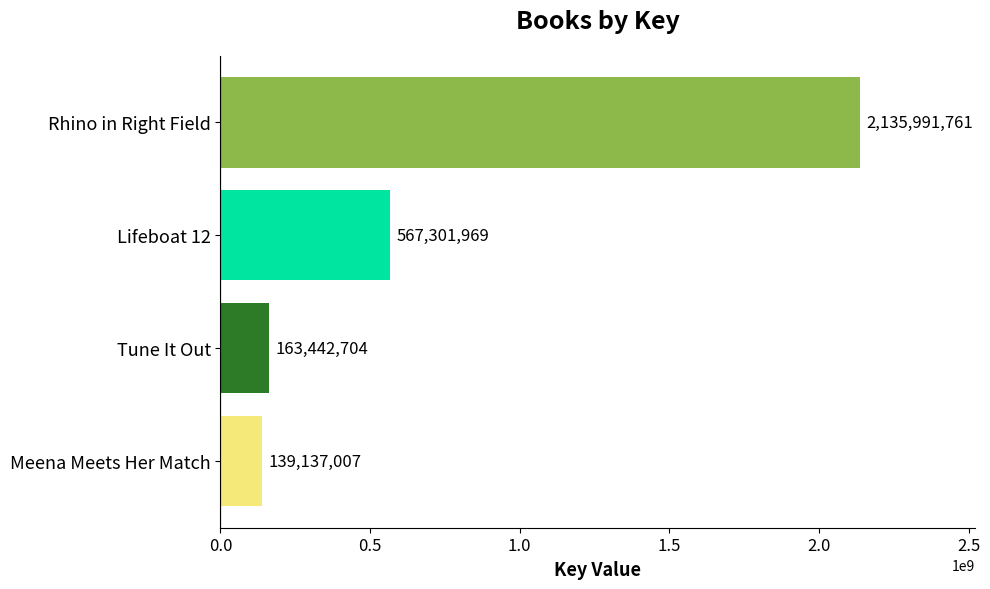

What is the maximum value shown in the chart?

2135991761